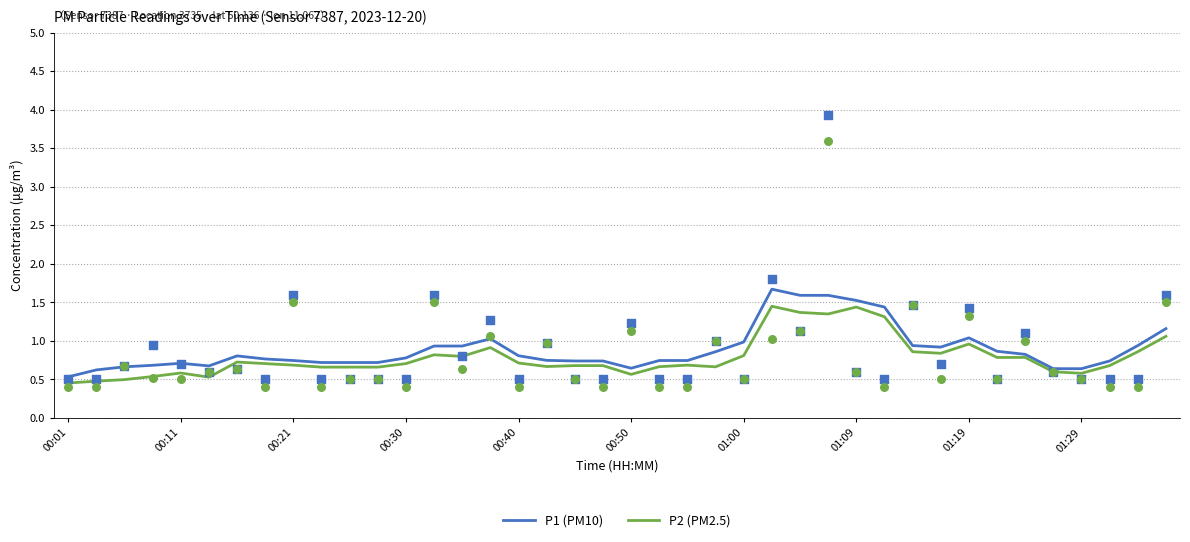

At how many categories does at least one series exceed 0?

40